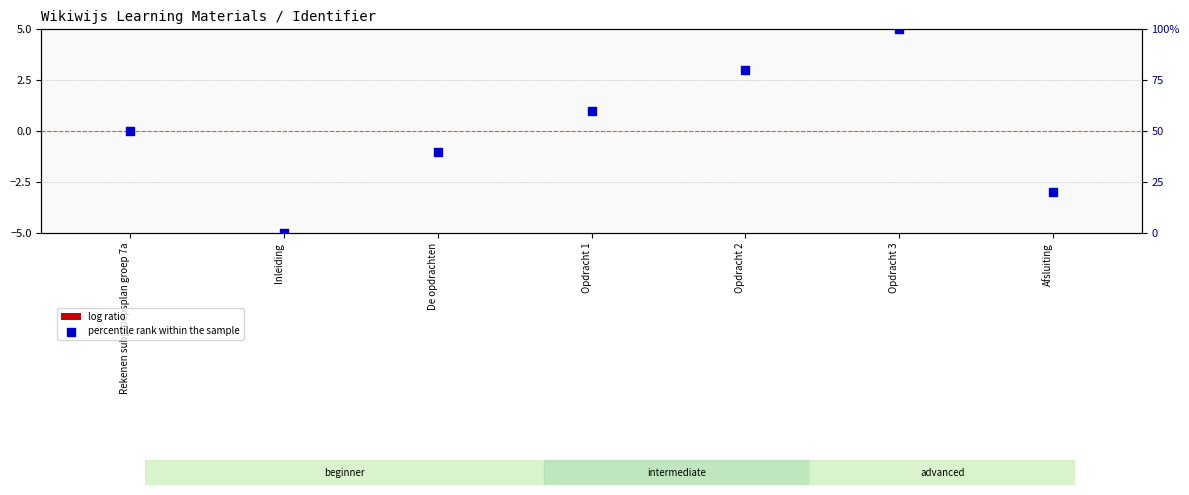

Which series has the widest spread of Y values?

percentile rank within the sample